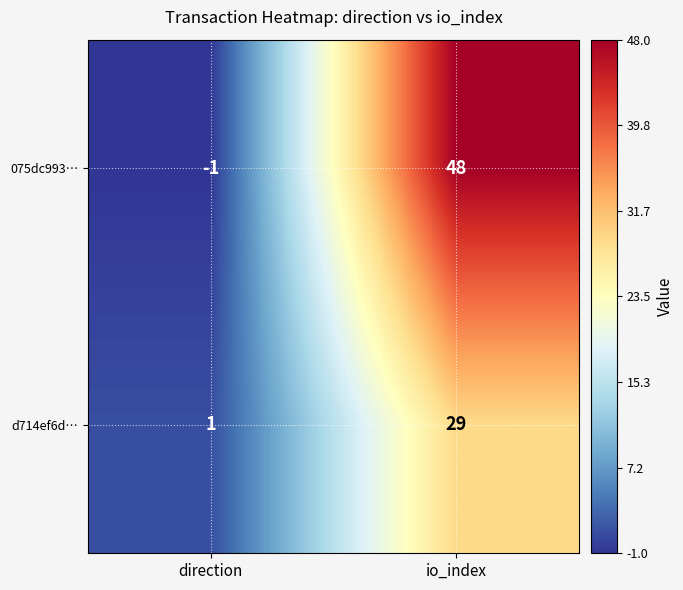

The value of 075dc993… at io_index is 48. True or false?

True